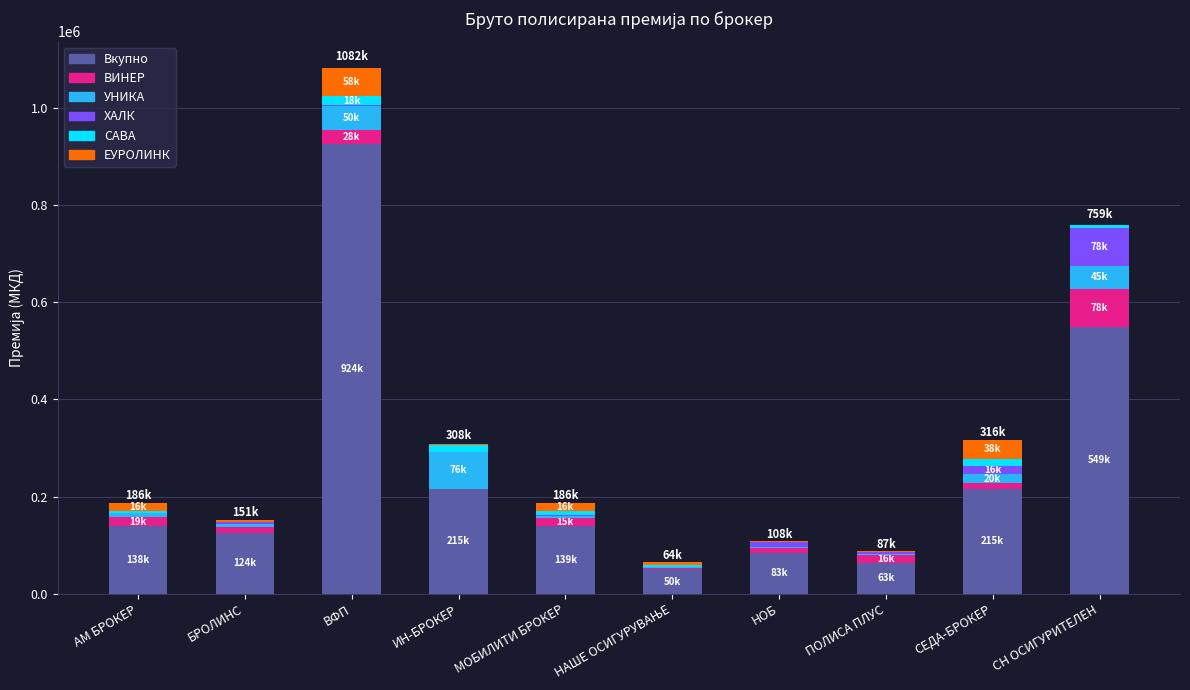

At which category is the sum across all series the highest?

ВФП